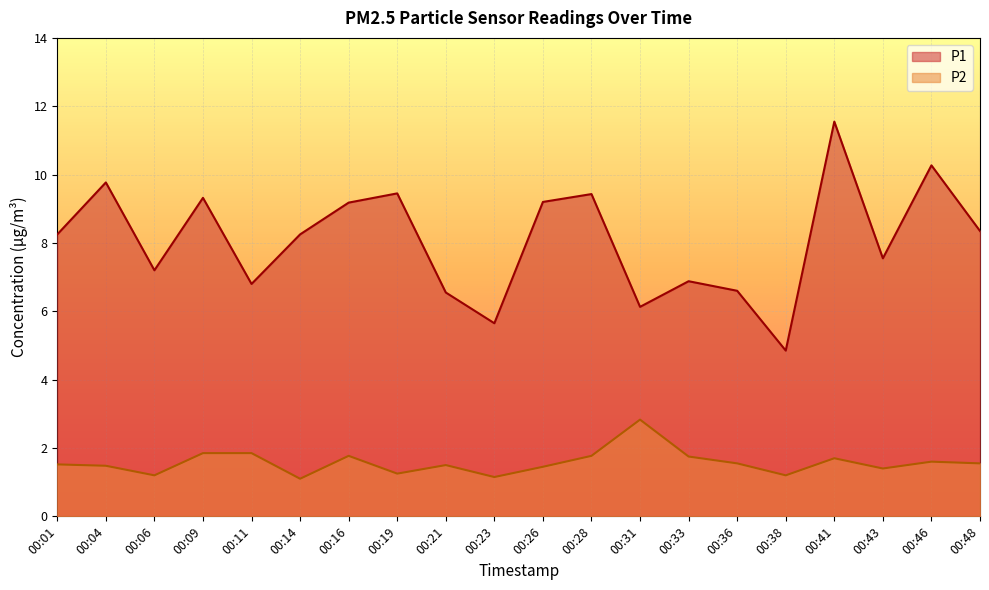

Rank the series at 00:16 from highest to lowest value.

P1, P2